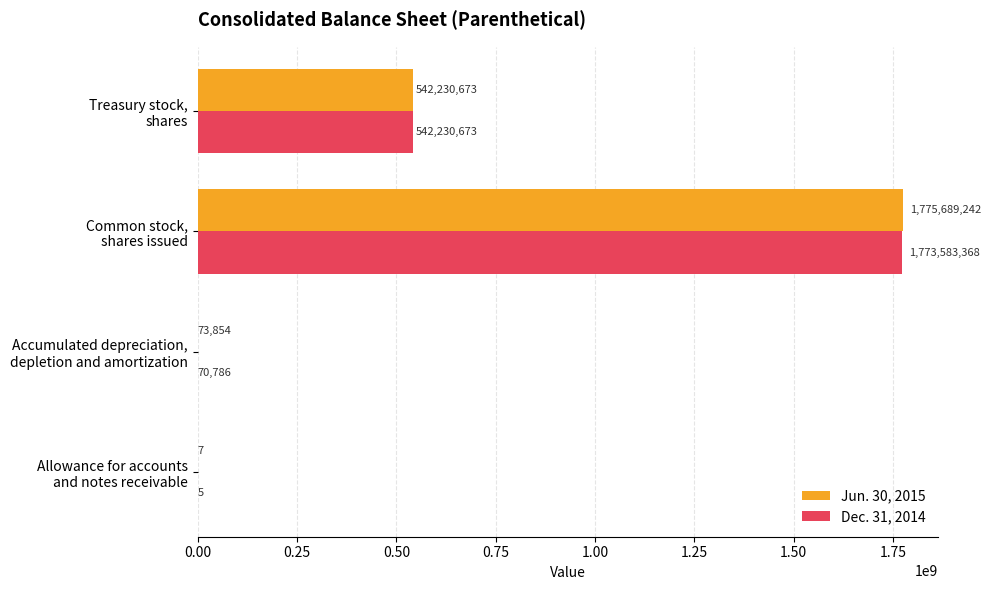

What is the maximum value shown in the chart?

1775689242